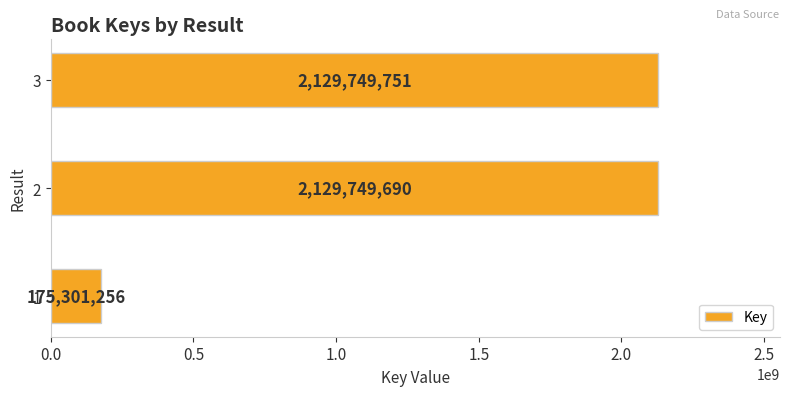

True or false: the data shows 1298626176 at 2.

False